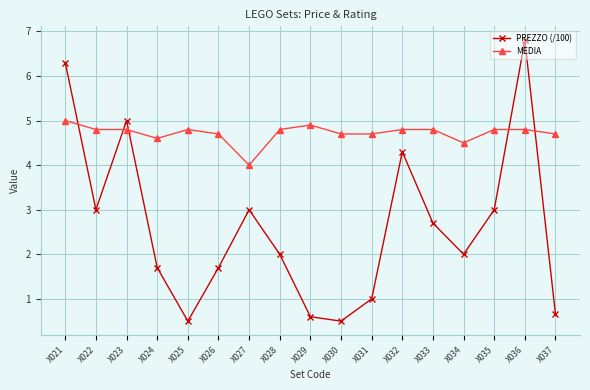

At X031, list the series in order from largest to smallest.

MEDIA, PREZZO (/100)